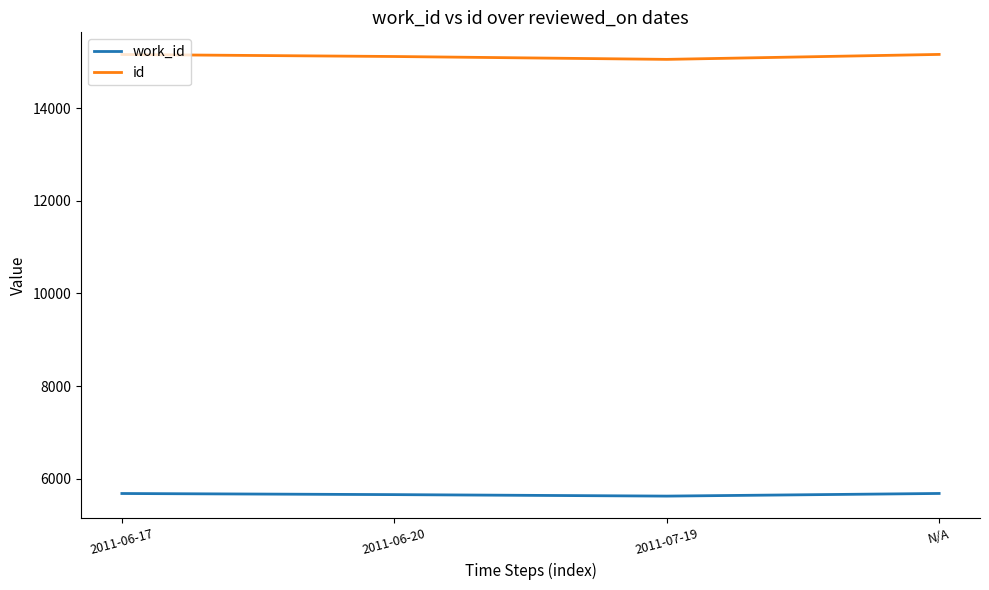

What is the total value across all series at 2011-06-20?

20772